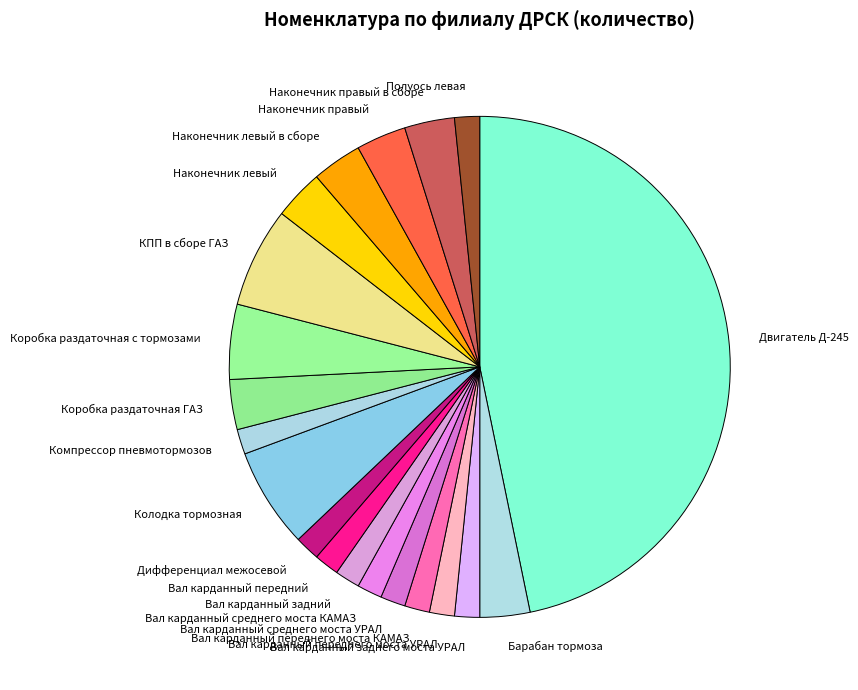

Combined, do Вал карданный среднего моста КАМАЗ and Наконечник левый account for over 50%?

No